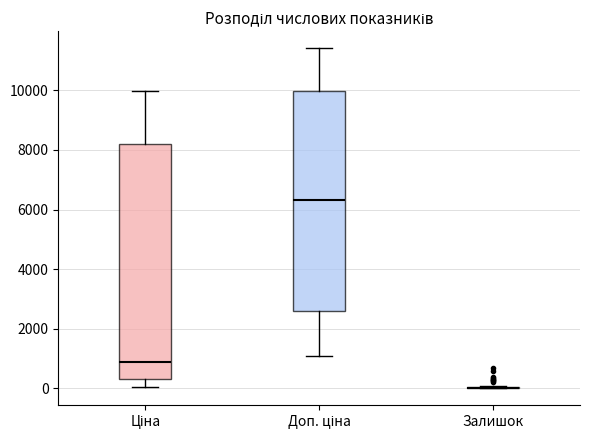

Comparing the boxes themselves (not the whiskers), which one is the tallest?

Ціна